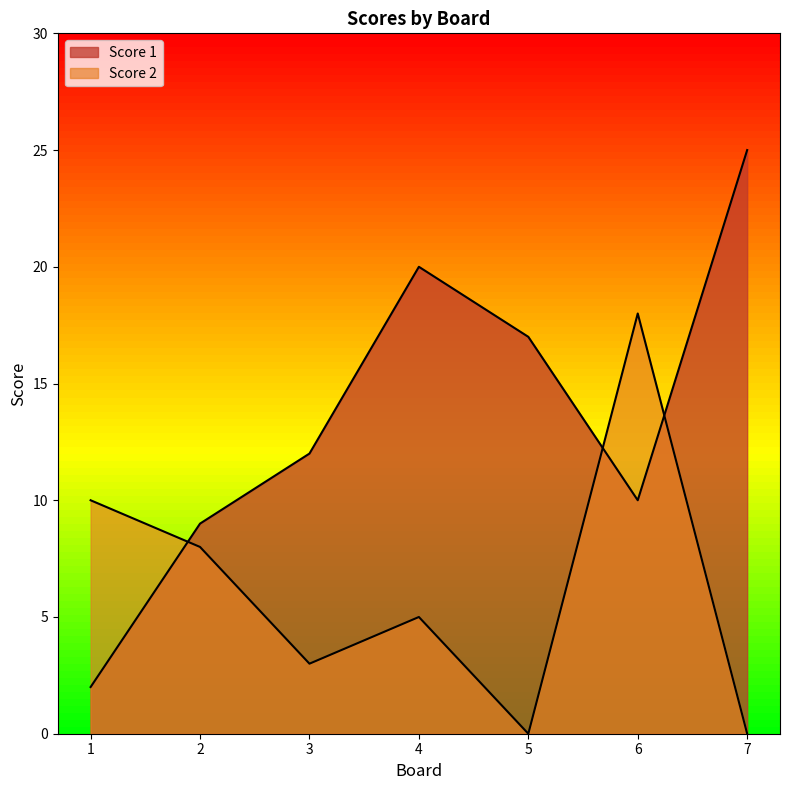

At which category does Score 2 reach its first local valley?

3